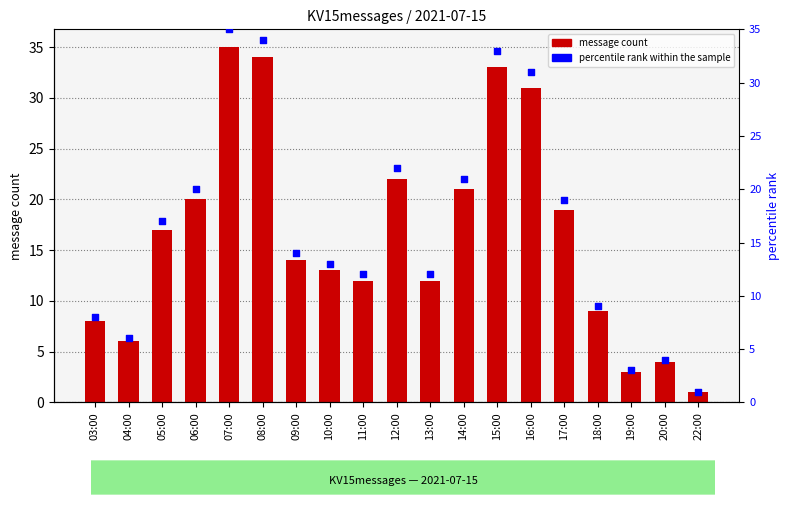

Which series has the largest Y range (max minus min)?

KV15messages